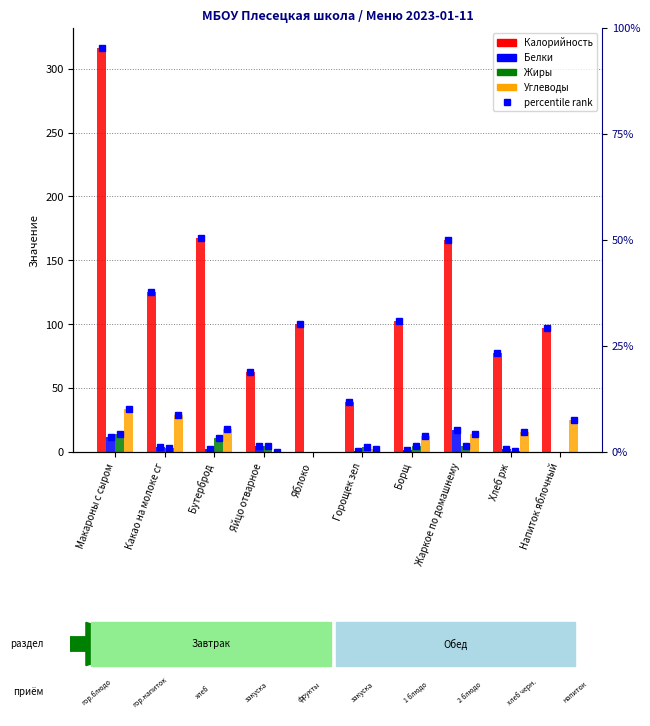

Reading left to right, extract all data points from this chart.

Калорийность: Макароны с сыром=316.0	Какао на молоке сг=125.1	Бутерброд=167.5	Яйцо отварное=62.8	Яблоко=100.0	Горощек зел=39.5	Борщ=102.5	Жаркое по домашнему=165.6	Хлеб рж=77.2	Напиток яблочный=97.0
Белки: Макароны с сыром=11.9	Какао на молоке сг=4.0	Бутерброд=2.4	Яйцо отварное=5.1	Яблоко=0.0	Горощек зел=0.5	Борщ=1.8	Жаркое по домашнему=17.2	Хлеб рж=2.0	Напиток яблочный=0.0
Жиры: Макароны с сыром=14.3	Какао на молоке сг=3.0	Бутерброд=11.0	Яйцо отварное=4.6	Яблоко=0.0	Горощек зел=4.0	Борщ=4.9	Жаркое по домашнему=4.7	Хлеб рж=0.4	Напиток яблочный=0.0
Углеводы: Макароны с сыром=33.8	Какао на молоке сг=29.0	Бутерброд=18.1	Яйцо отварное=0.3	Яблоко=0.0	Горощек зел=2.6	Борщ=12.5	Жаркое по домашнему=13.7	Хлеб рж=16.0	Напиток яблочный=25.0